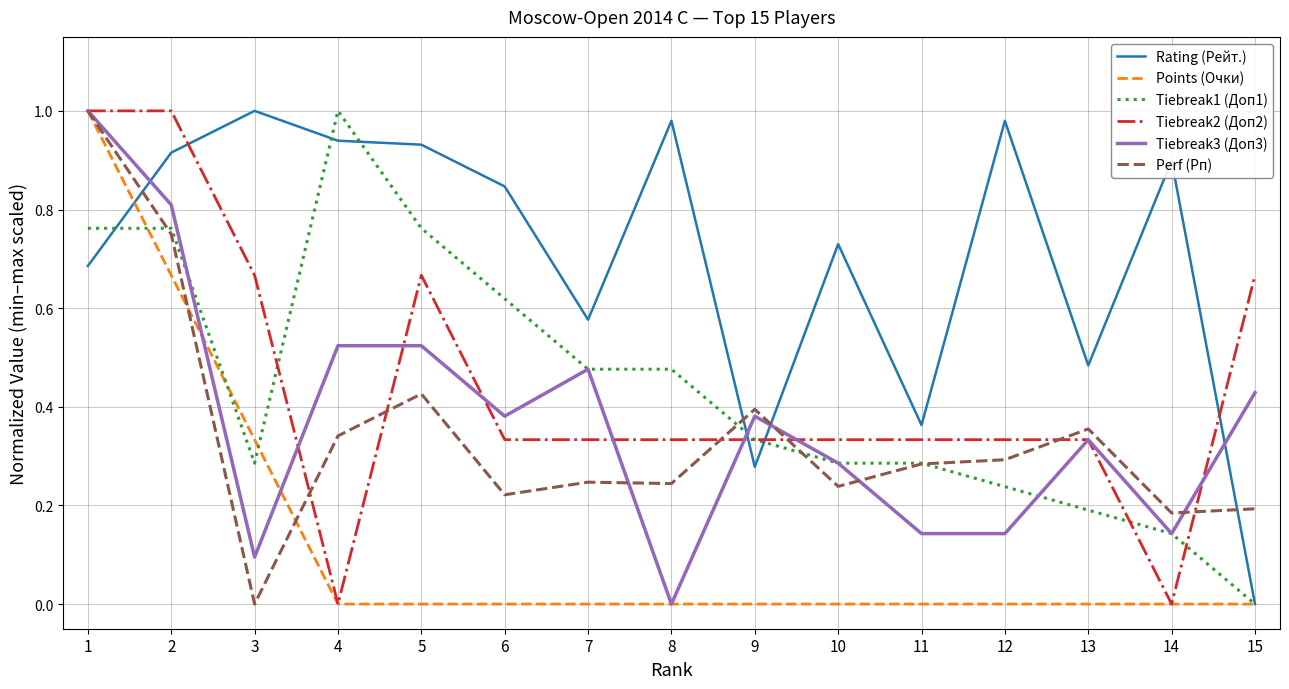

How many times do Perf (Рп) and Rating (Рейт.) cross each other?

4